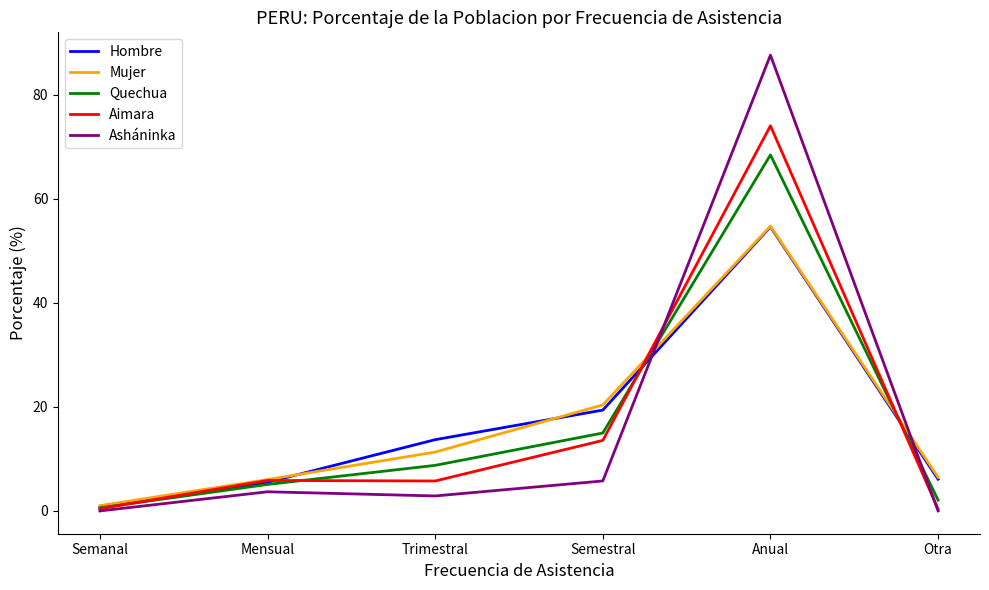

How many lines are shown in the chart?

5